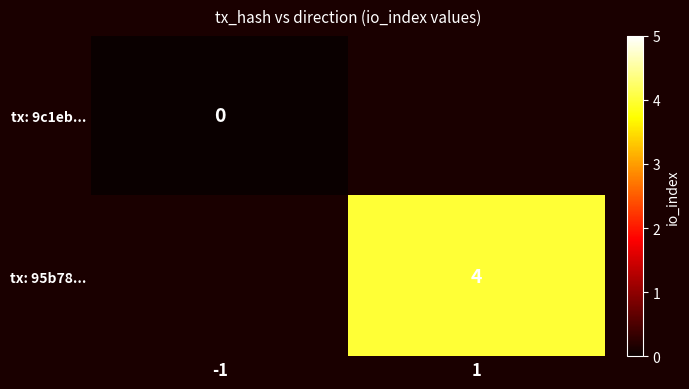

Which category has the lowest value across all series?

-1